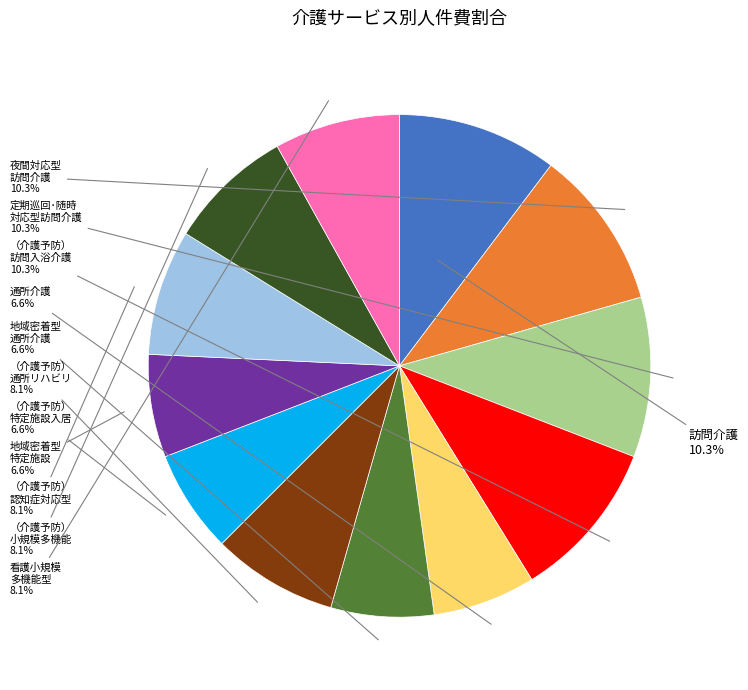

Is there a majority slice in this chart?

No